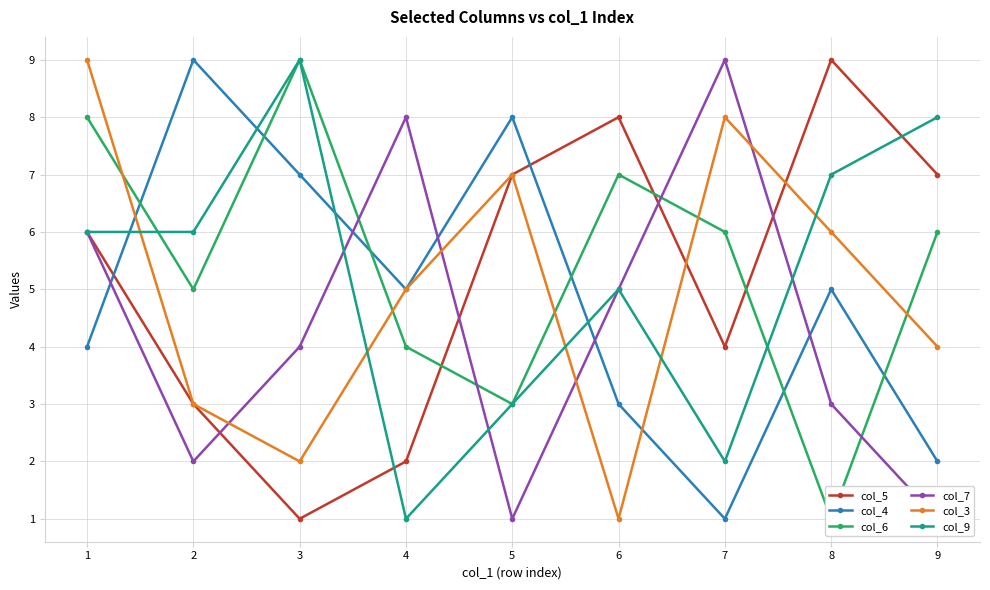

Between which two adjacent categories do col_6 and col_7 first intersect?

3 and 4